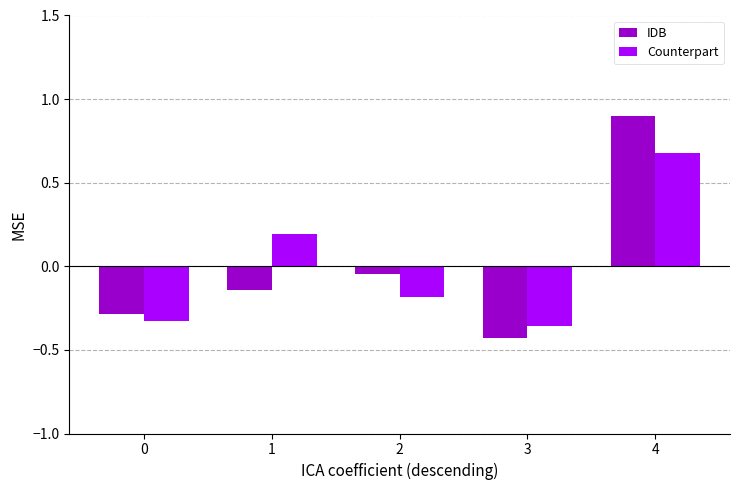

What is the spread (max minus min) of values at 1?

0.3